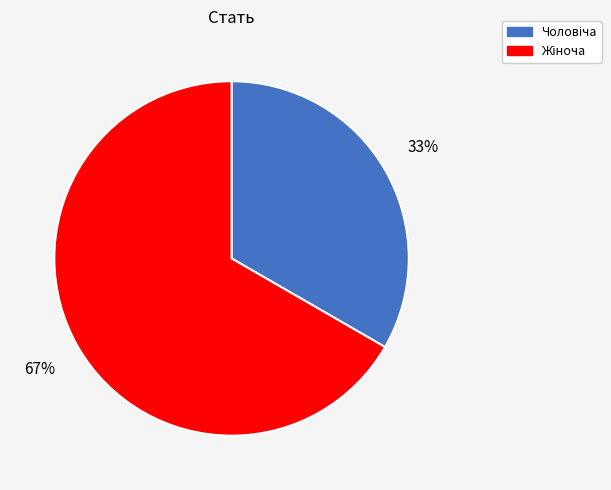

To the nearest percent, what is the average slice percentage?

50%